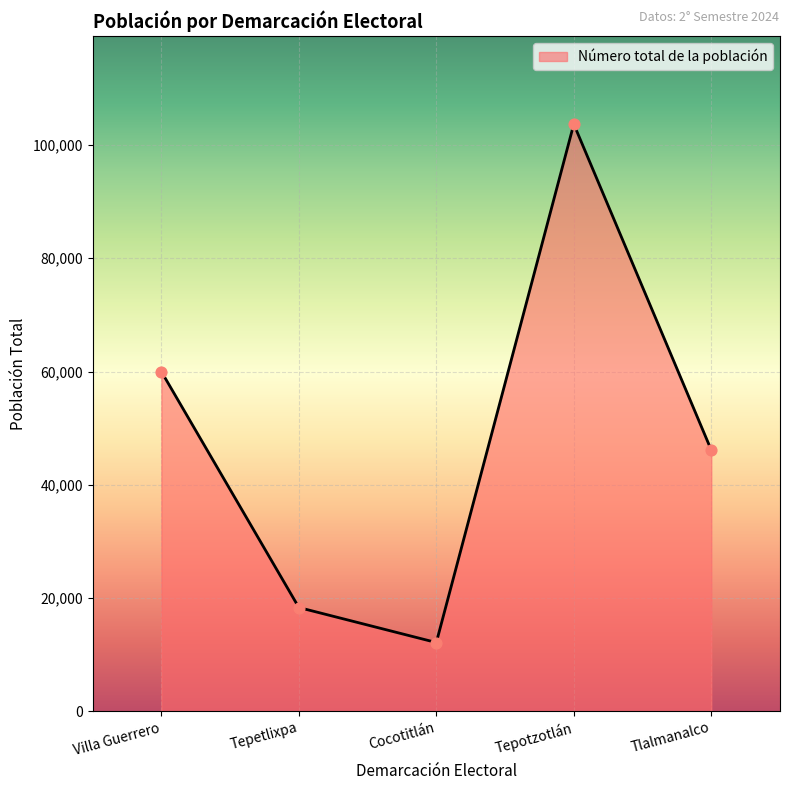

What is the change in value from Tepetlixpa to Tepotzotlán?

+85369